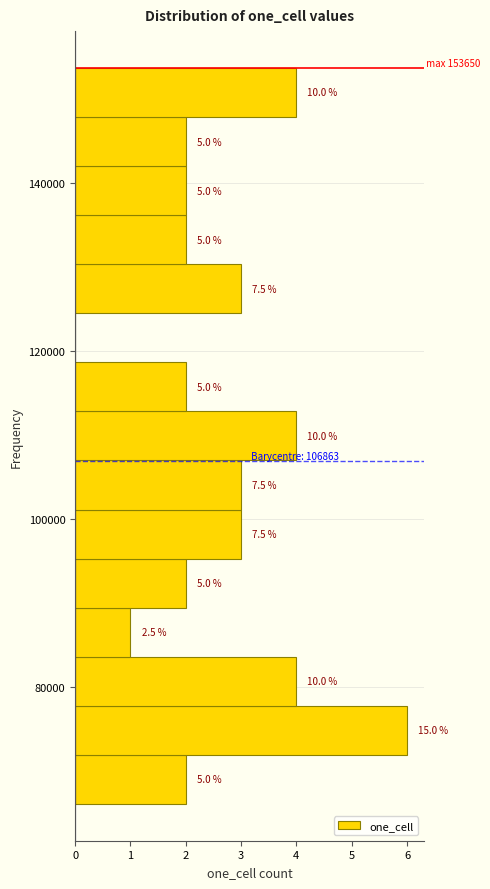

Around what value on the y-axis is the longest bar? Give the approximate position of its centre, as read against the axis.

74000